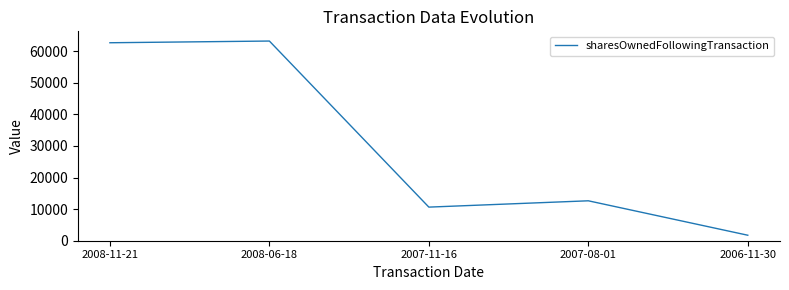

True or false: the data shows 62696 at 2008-11-21.

True